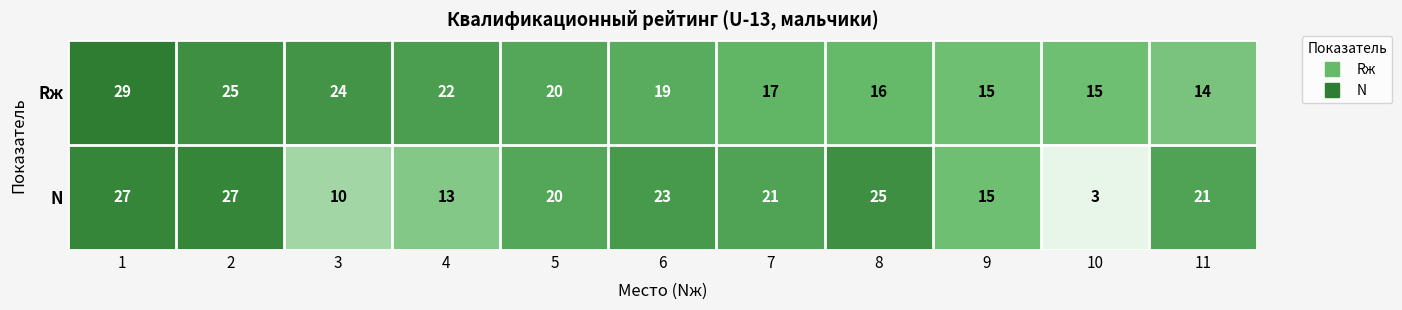

What is the minimum value shown in the chart?

3